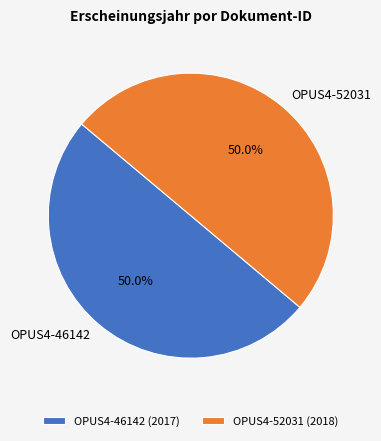

What is the ratio of the value at OPUS4-46142 to the value at OPUS4-52031?

1.0